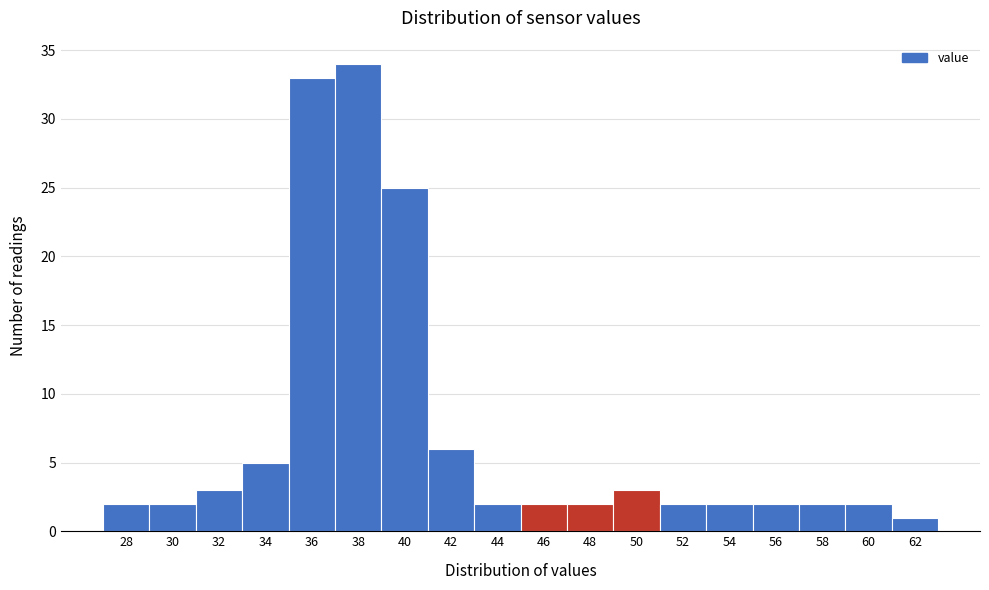

Reading left to right, what are all the values shown in this chart?

2	2	3	5	33	34	25	6	2	2	2	3	2	2	2	2	2	1